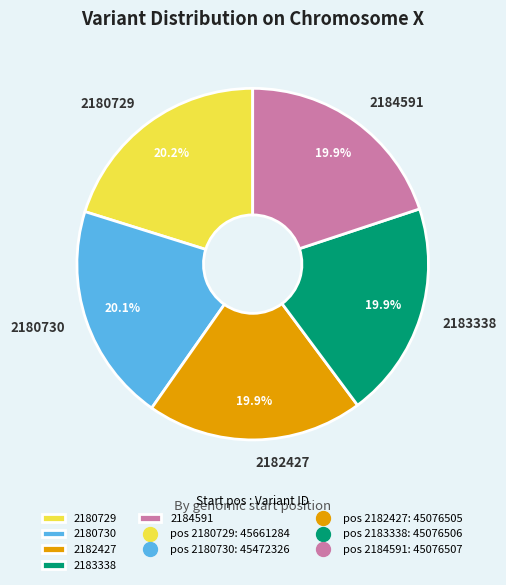

To the nearest percent, what portion does 2182427 represent?

20%